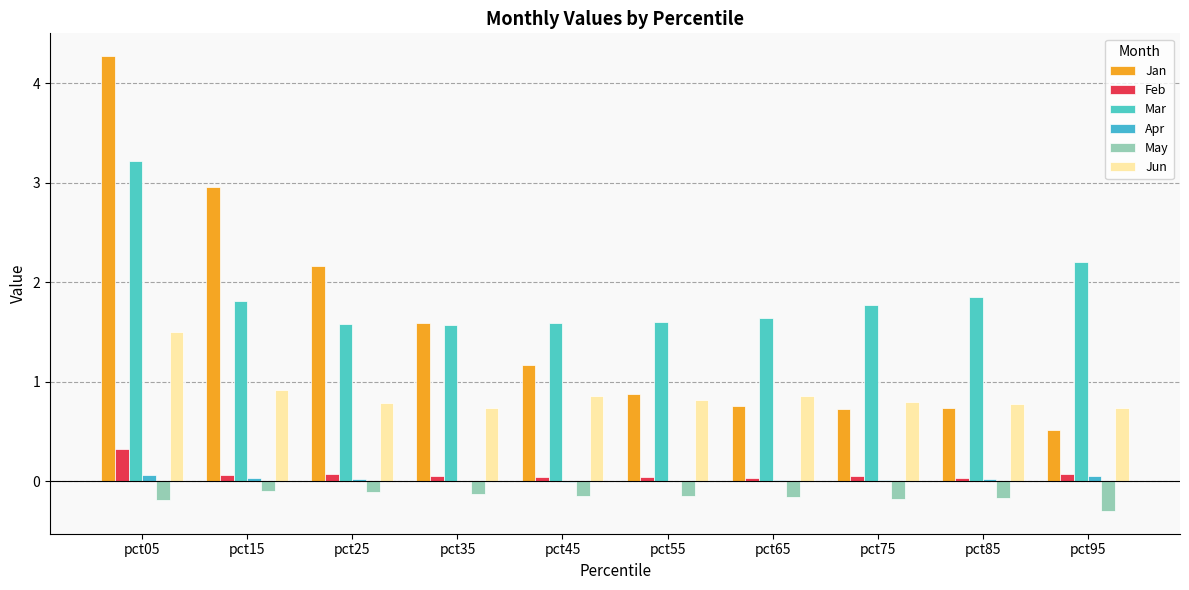

Count the number of data series in this chart.

6